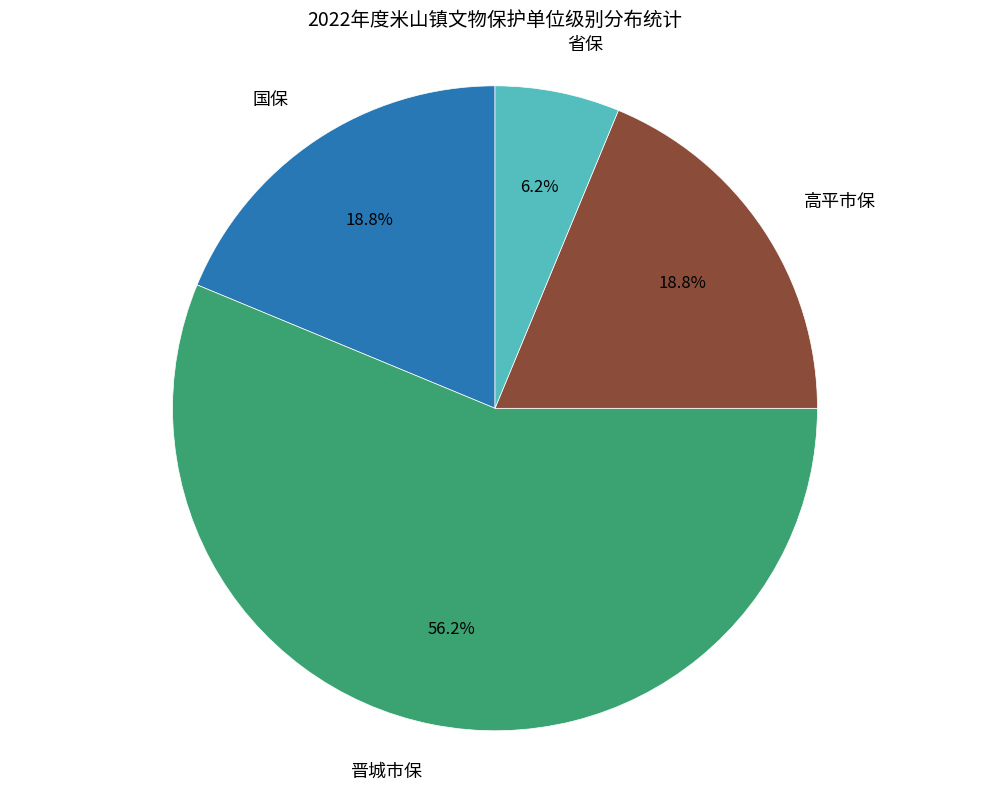

Which category accounts for the majority?

晋城市保